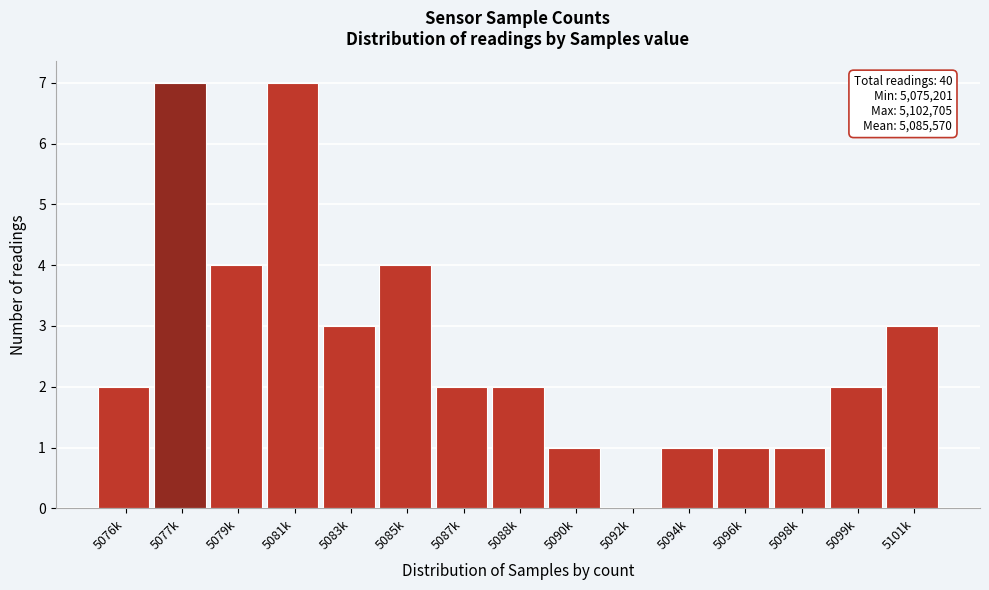

Reading left to right, list all the values displayed in this chart.

5076k=2	5077k=7	5079k=4	5081k=7	5083k=3	5085k=4	5087k=2	5088k=2	5090k=1	5092k=0	5094k=1	5096k=1	5098k=1	5099k=2	5101k=3